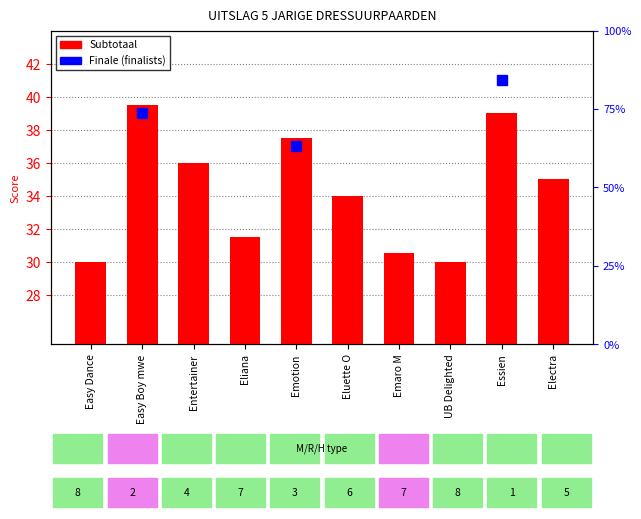

Between Eluette O and Essien, which is larger?

Essien